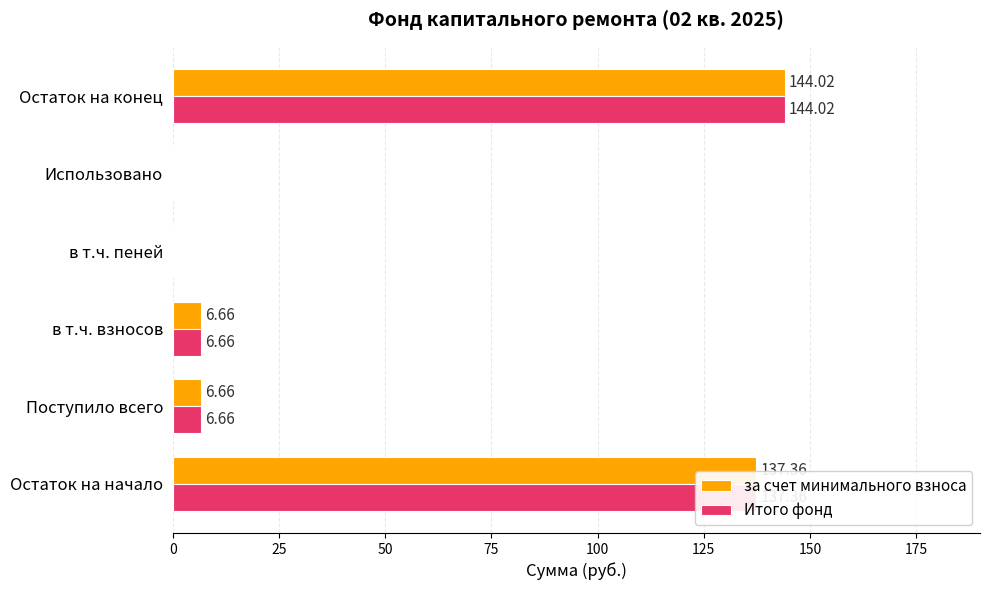

Which category has the highest value in the за счет минимального взноса series?

Остаток на конец